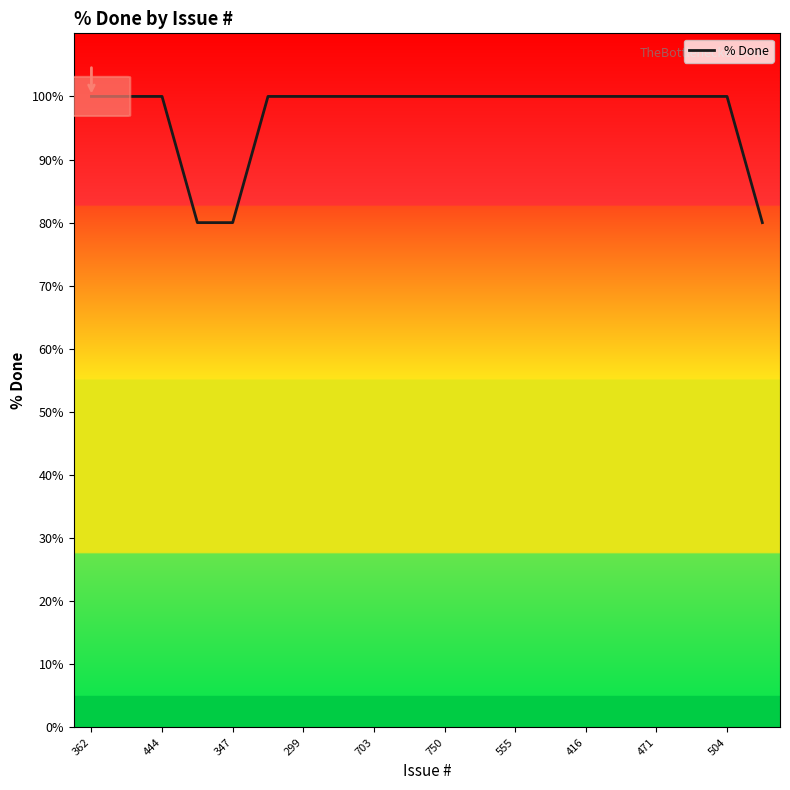

What is the greatest value displayed?

100